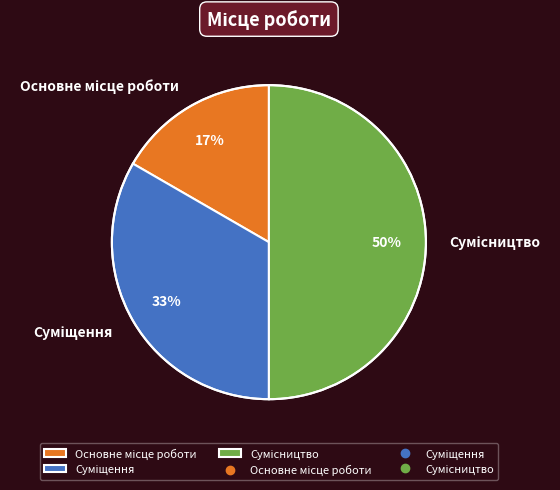

To the nearest percent, what is the average slice percentage?

33%